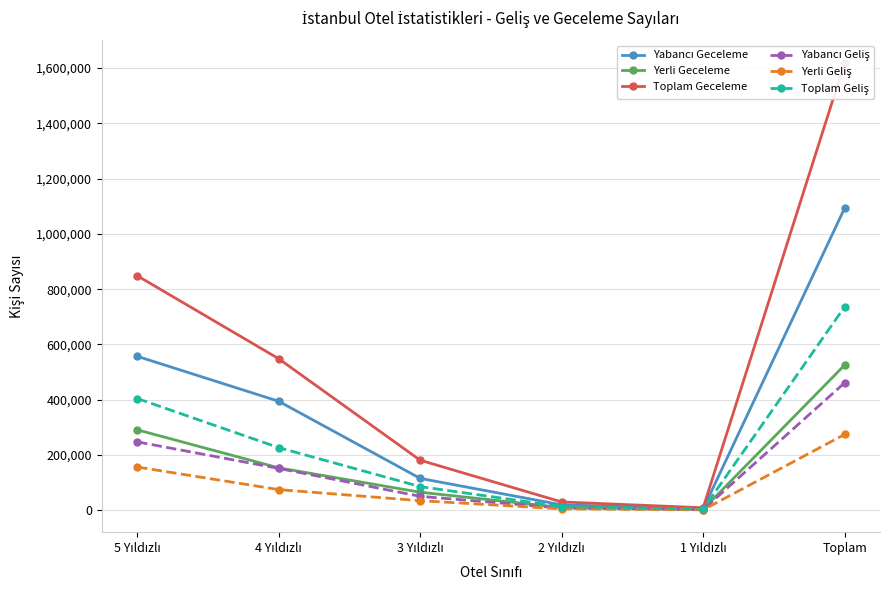

At which category is the sum across all series the highest?

Toplam